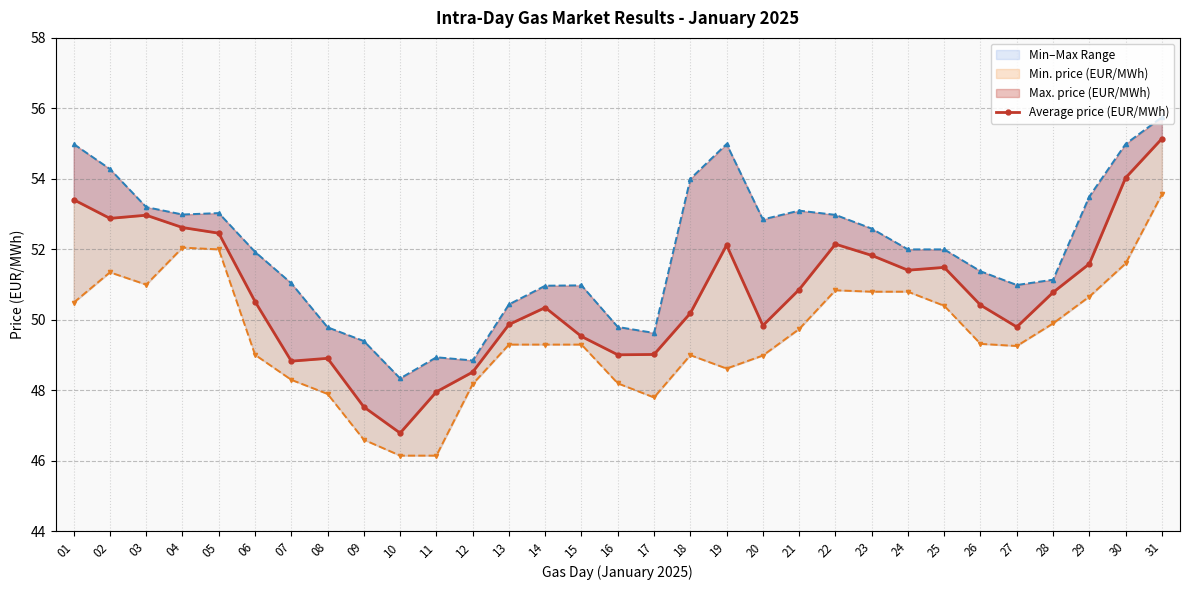

Is it true that Average price (EUR/MWh) equals 49.5 at 15?

True